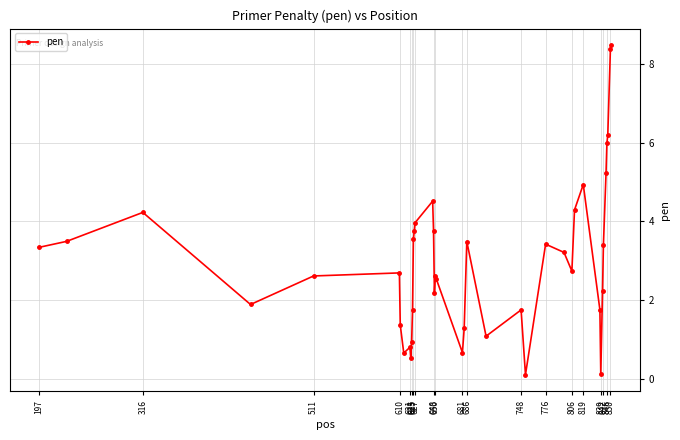

What is the difference between the maximum and minimum values?

8.4